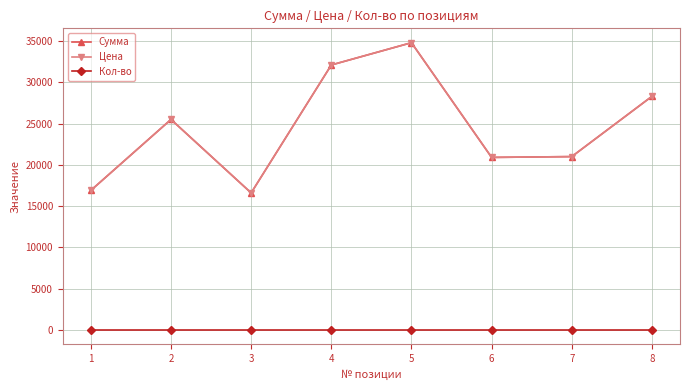

At how many categories does at least one series exceed 15181?

8